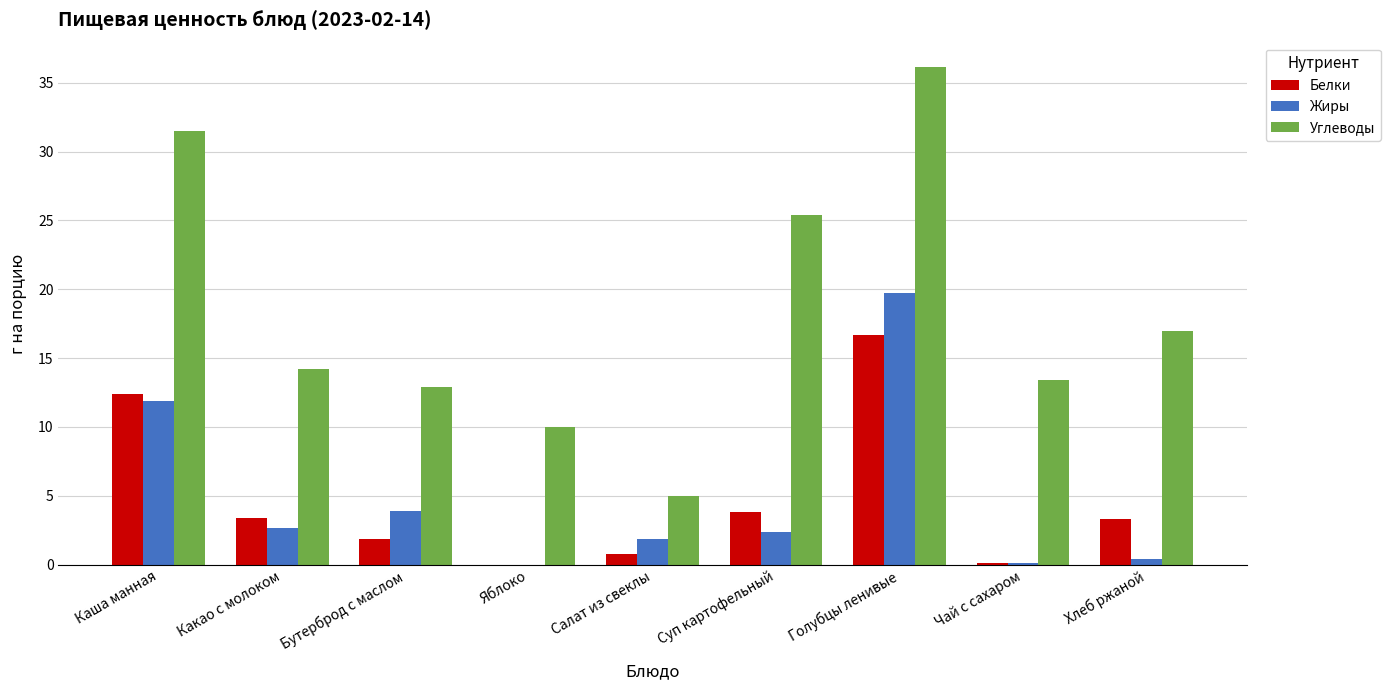

How many data points does each series have?

9